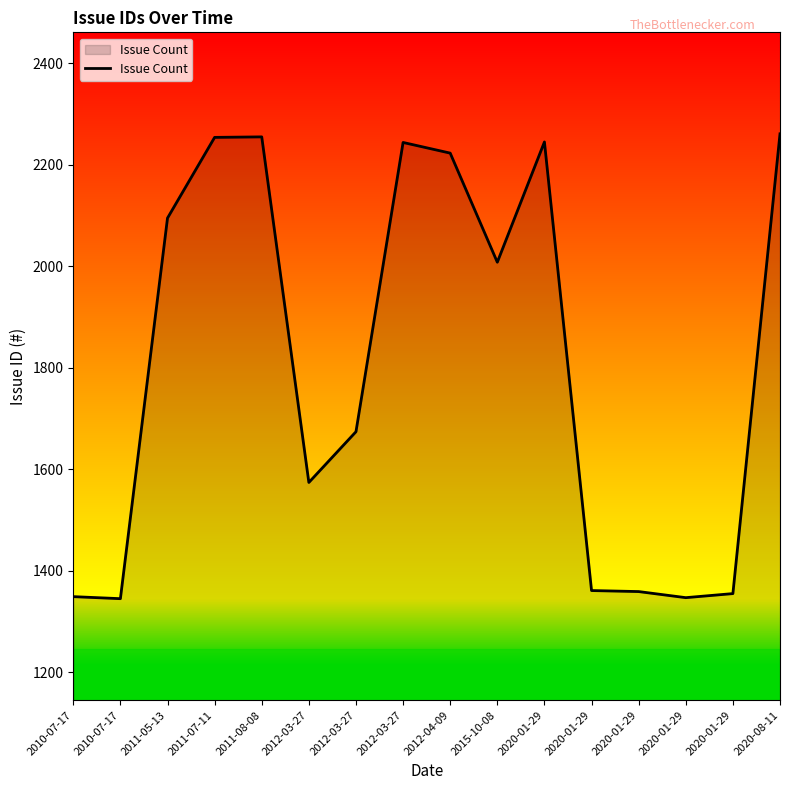

How many interior local valleys (lower than both neighbors) does the data have?

4